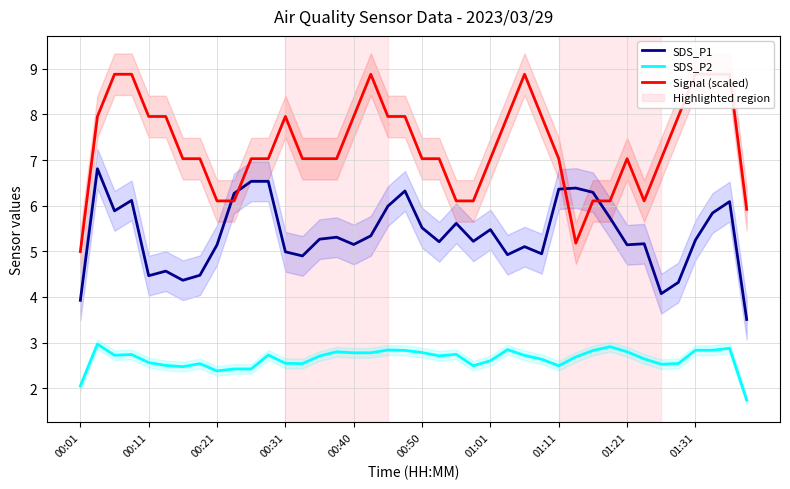

Is it true that SDS_P2 equals 0.7 at 00:01?

False